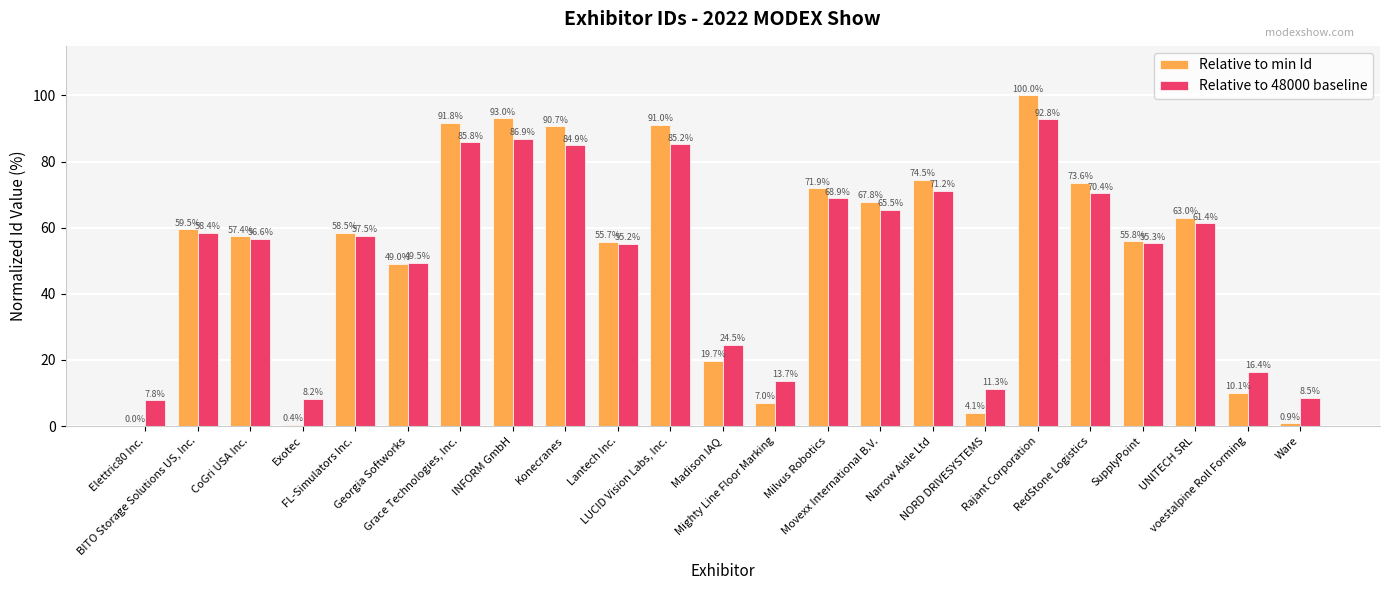

What is the maximum value shown in the chart?

100.0